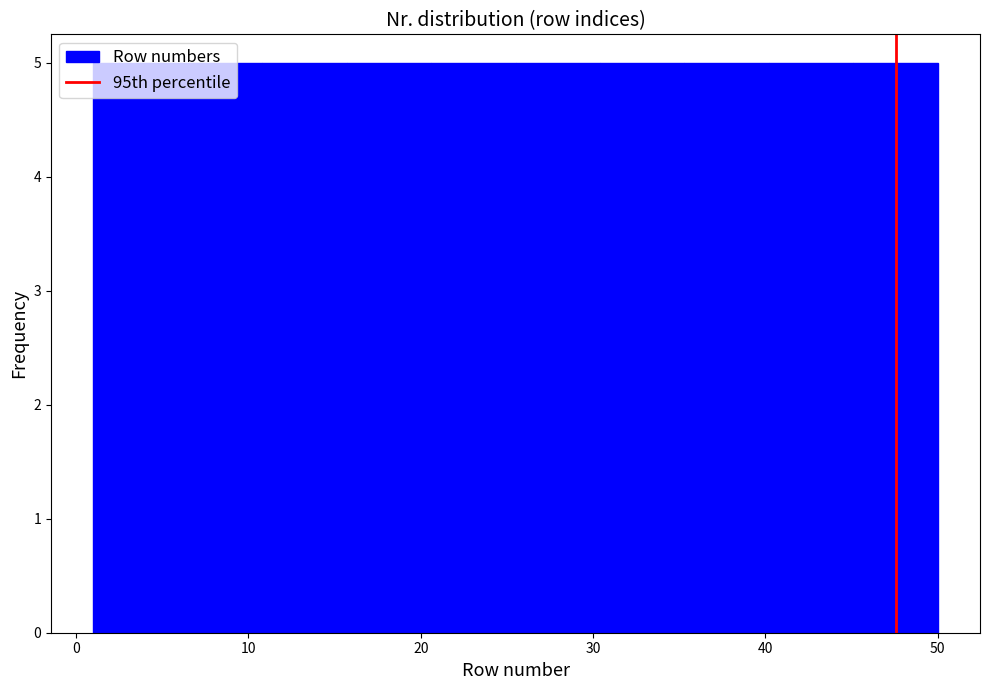

Reading left to right, list every bar in this chart as the range it spans on the x-axis followed by its height. Neither the bar edges nor the heights are printed on the chart, so give them approximately, as read against the axes.

1.0 to 5.9: 5
5.9 to 10.8: 5
10.8 to 15.7: 5
15.7 to 20.6: 5
20.6 to 25.5: 5
25.5 to 30.4: 5
30.4 to 35.3: 5
35.3 to 40.2: 5
40.2 to 45.1: 5
45.1 to 50.0: 5